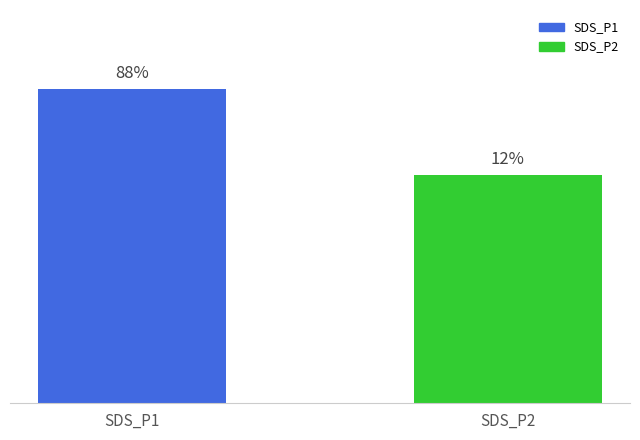

Are the bars horizontal?

No